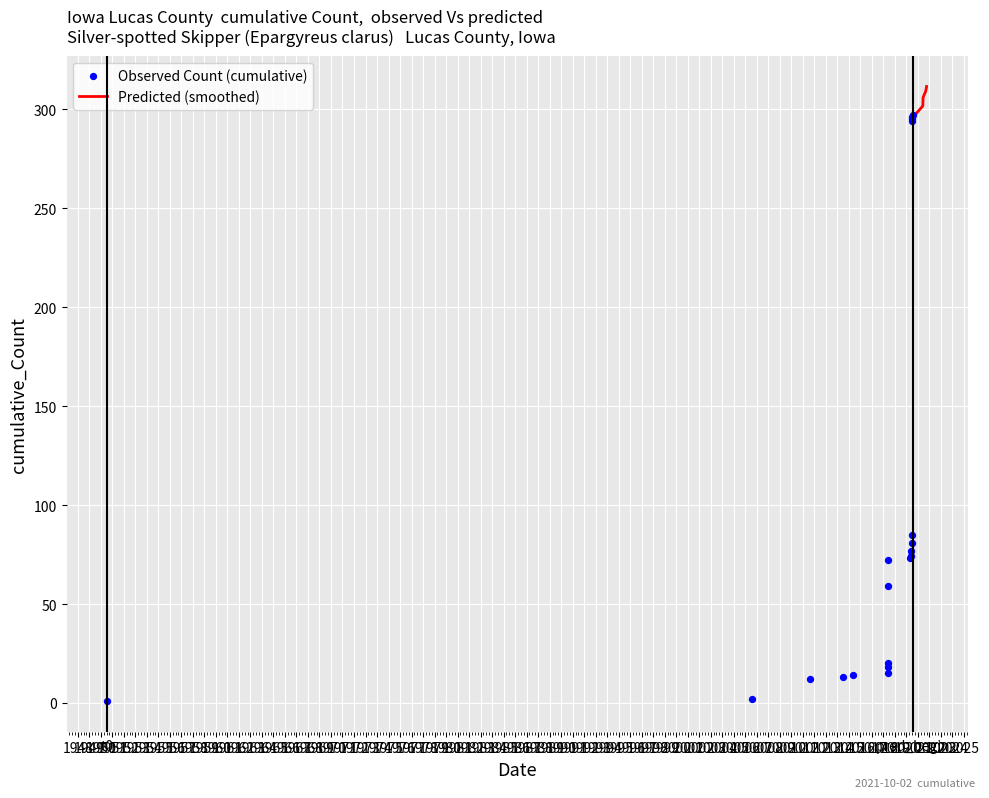

What is the maximum value for Predicted (smoothed)?

311.4